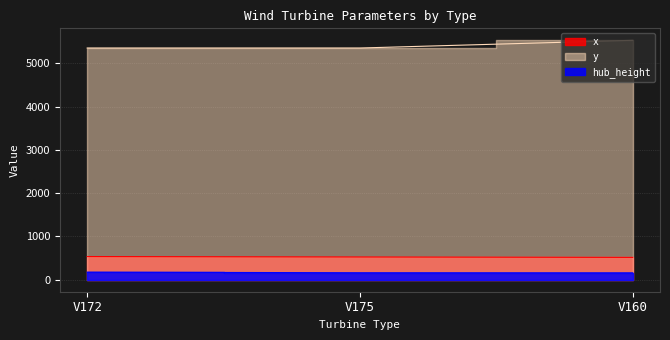

At V172, list the series in order from smallest to largest.

hub_height, x, y